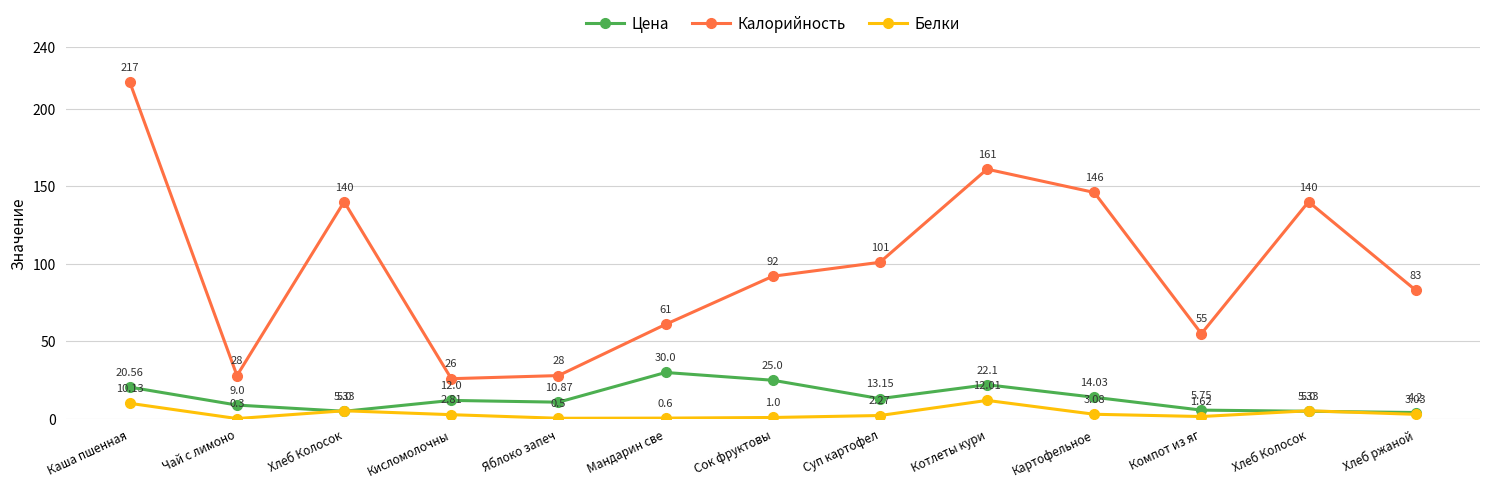

What is the total value across all series at Картофельное?

163.1